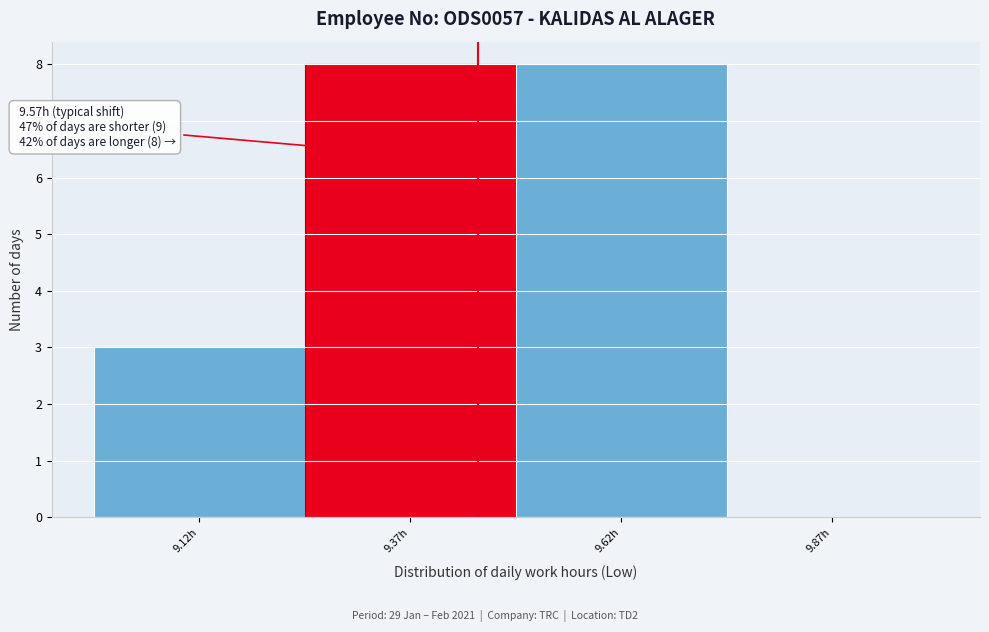

Reading right to left, what are all the values shown in this chart?

9.87h=0	9.62h=8	9.37h=8	9.12h=3